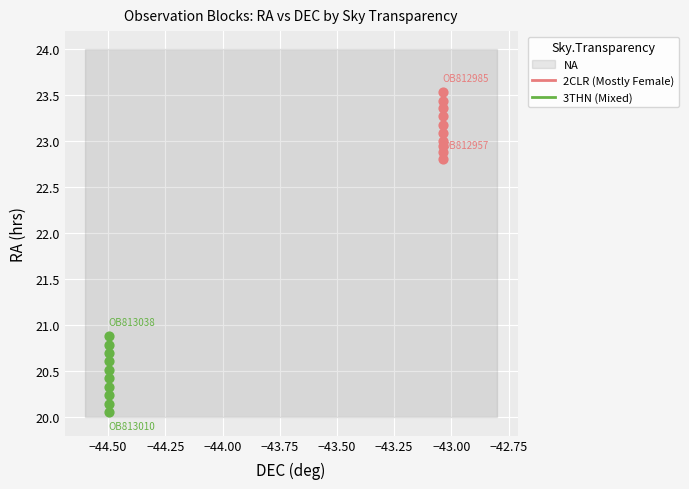

Which series contains the highest Y value?

2CLR (Mostly Female)